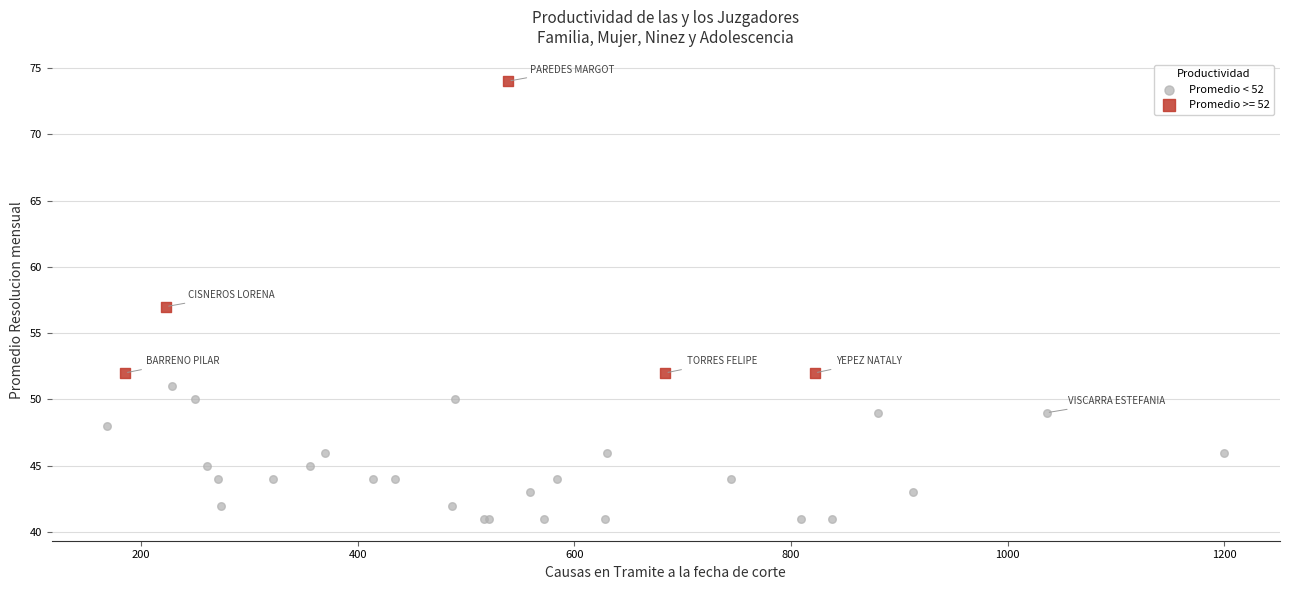

Which series contains the highest Y value?

Promedio >= 52